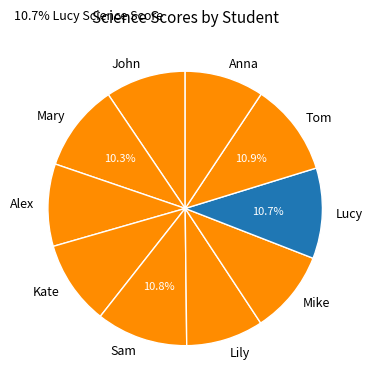

Is the sum of Mike and Kate greater than half?

No